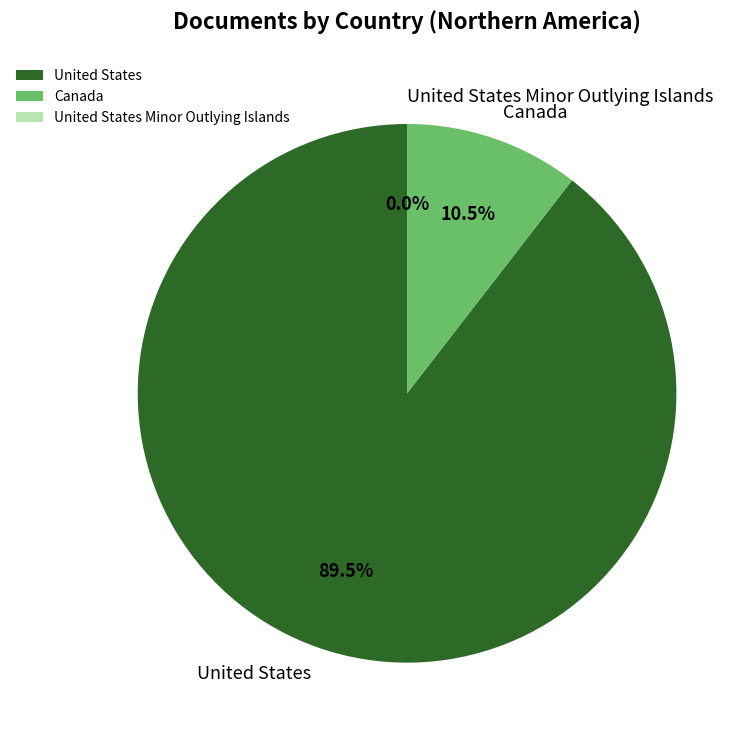

Approximately how many times larger is the value at United States compared to Canada?

8.5